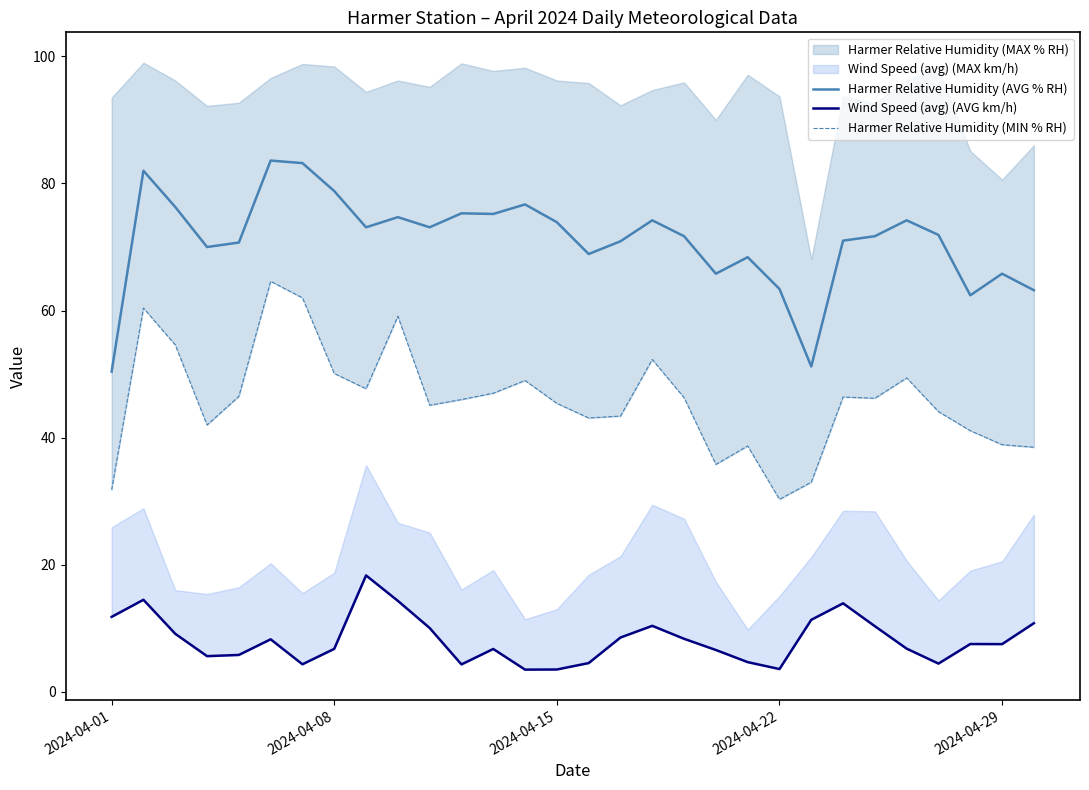

Is it true that Harmer Relative Humidity (AVG % RH) equals 28.9 at 2024-04-29?

False